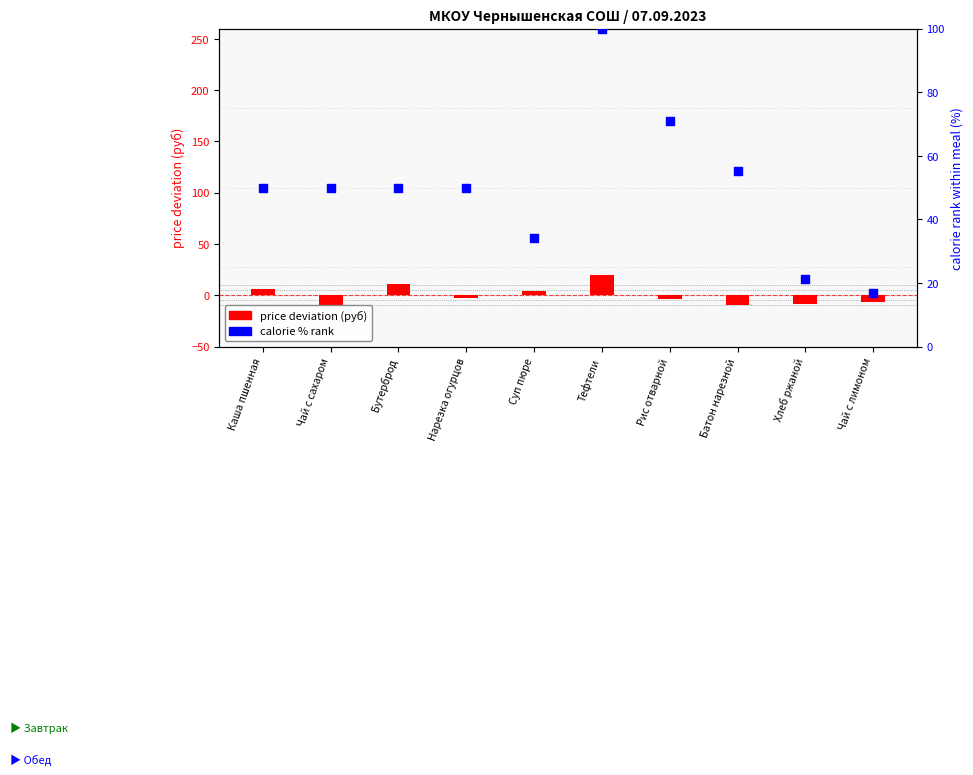

Is the value of calorie % rank at Батон нарезной greater than the value of price deviation at Хлеб ржаной?

Yes